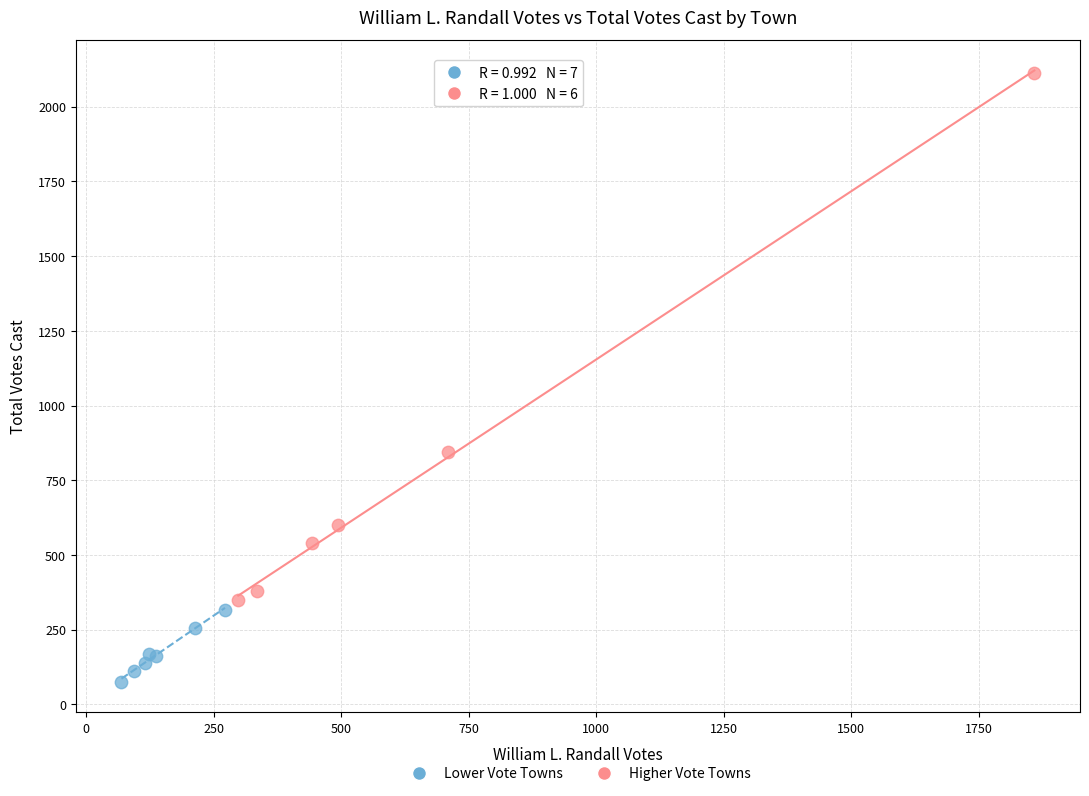

Which series has the largest Y range (max minus min)?

Higher Vote Towns